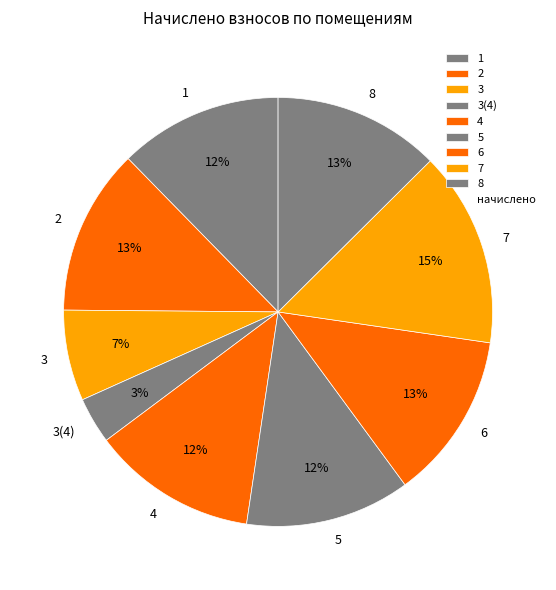

Does 5 account for over 50% of the chart?

No